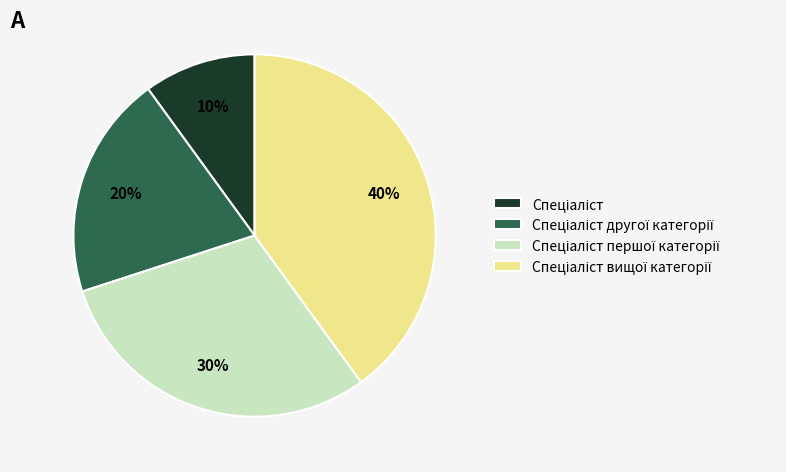

How many segments does this pie chart have?

4